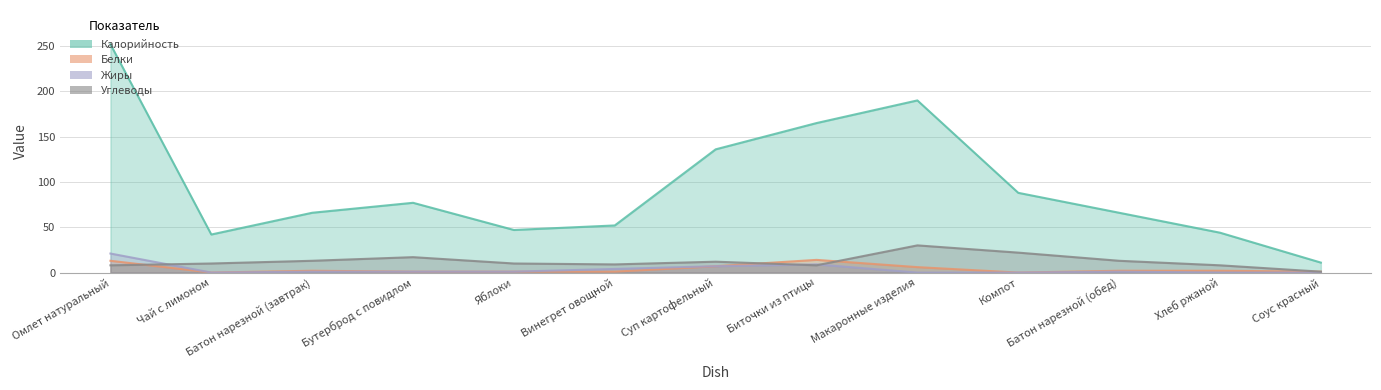

What is the difference between the second highest and minimum values in the Жиры series?

9